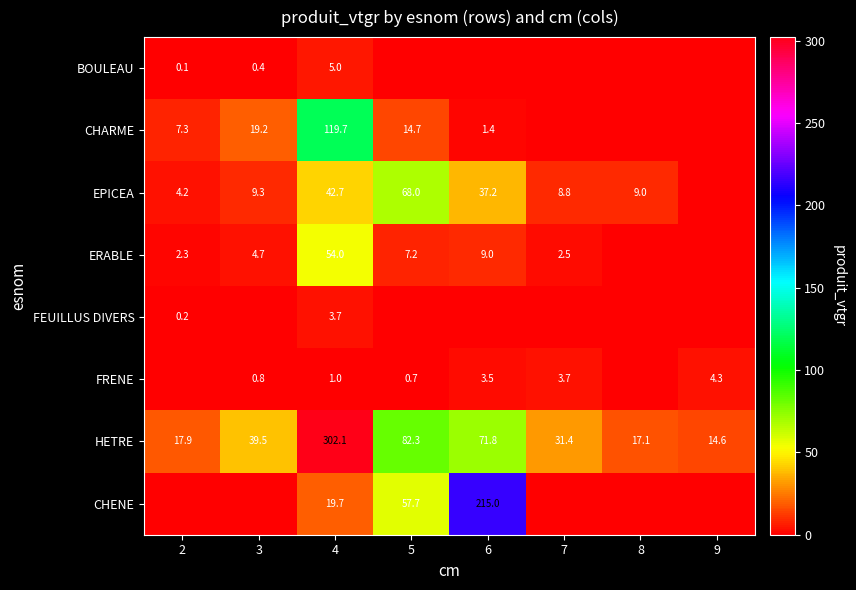

Which label corresponds to the largest value in the chart?

4